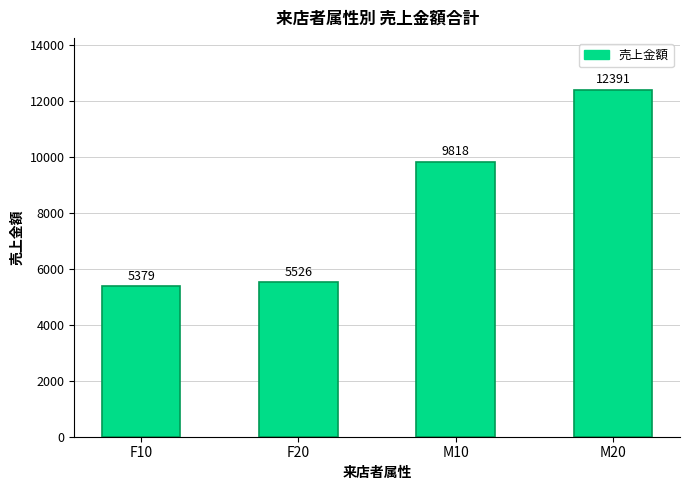

True or false: the data shows 12391 at M20.

True